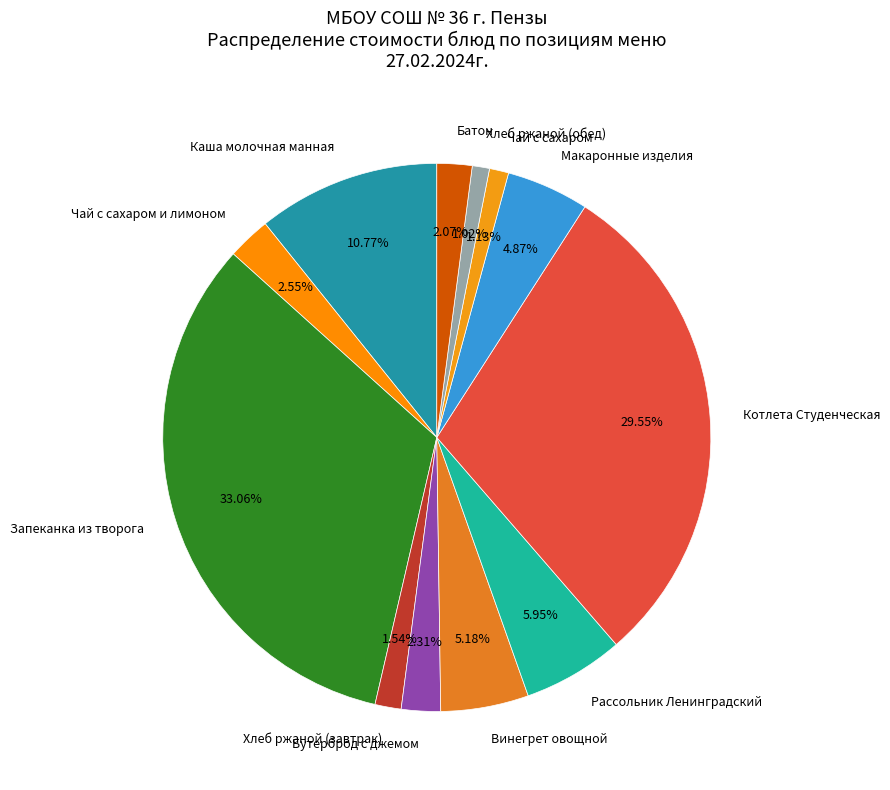

True or false: Чай с сахаром и лимоном accounts for 17% of the total.

False